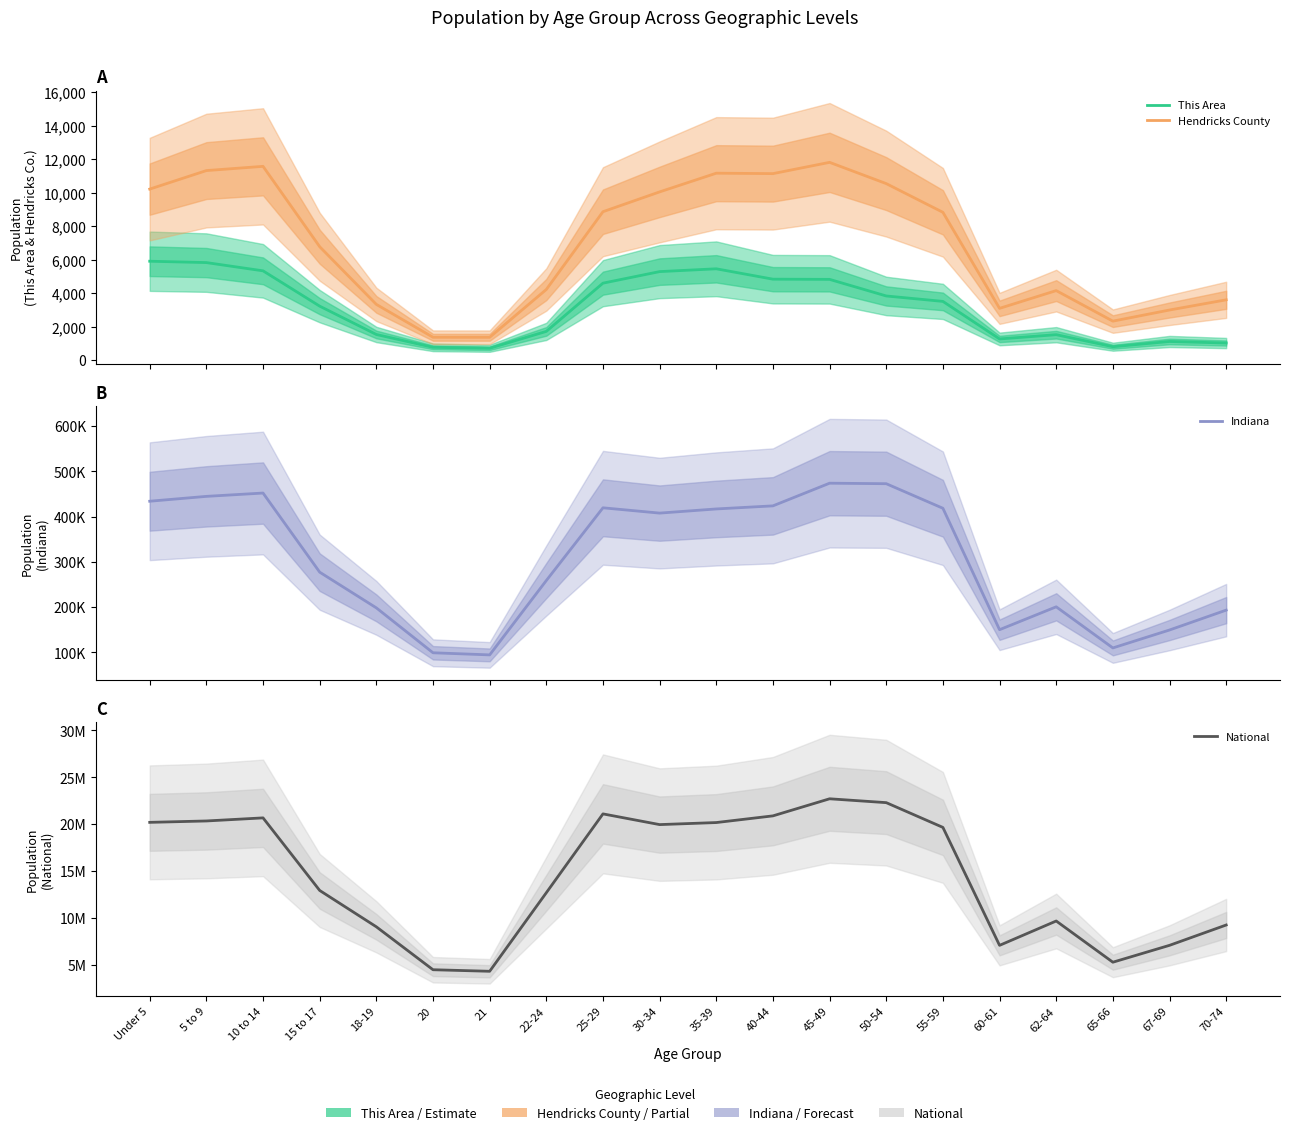

List the series in order of their peak value, highest first.

National, Indiana, Hendricks County, This Area